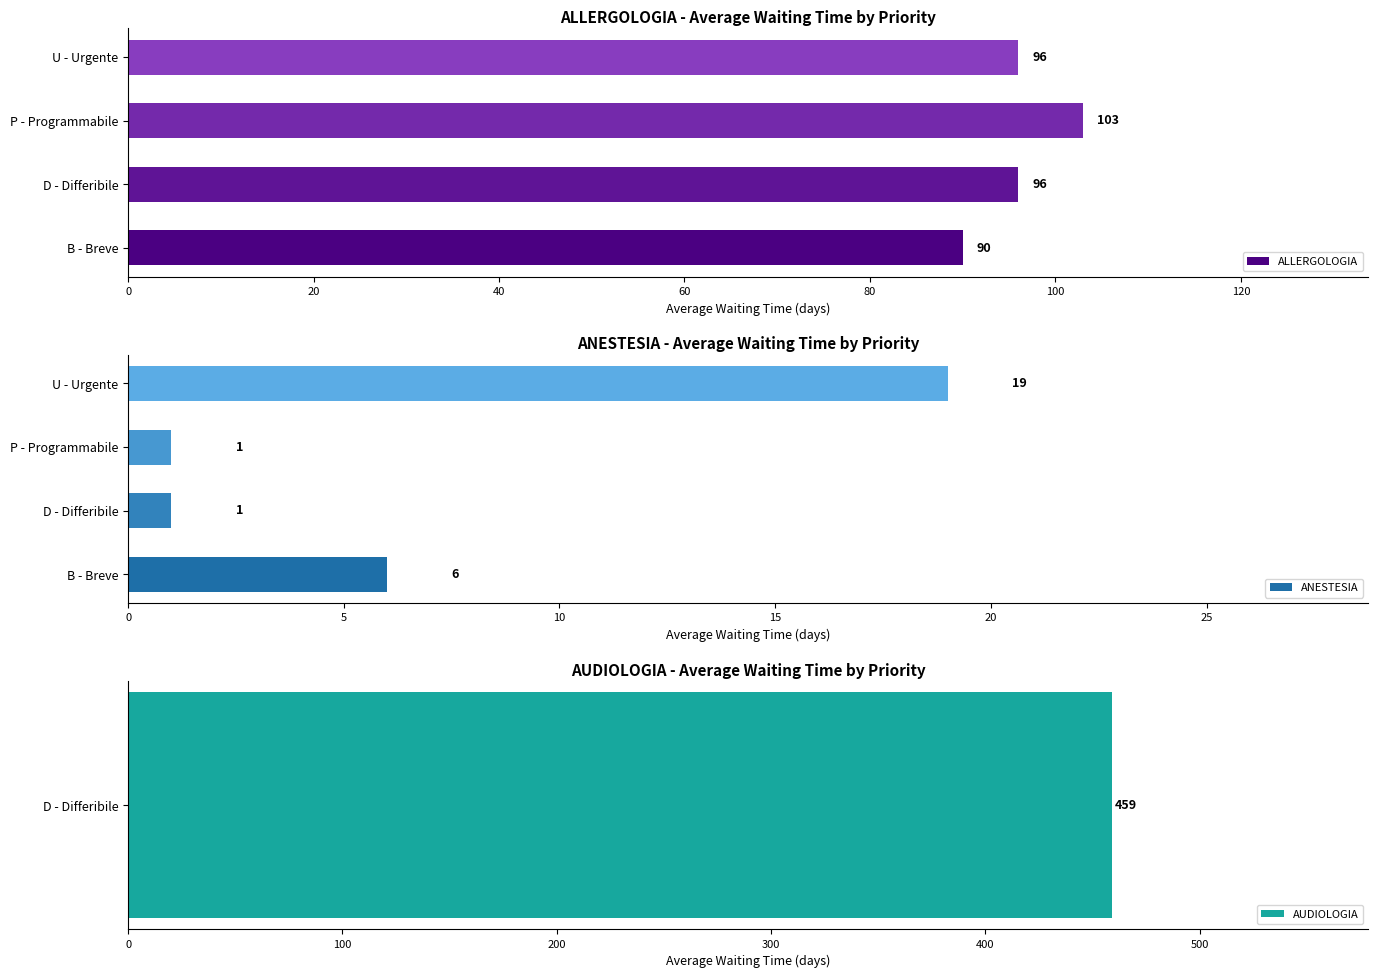

True or false: ALLERGOLOGIA has a value of 71 at P - Programmabile.

False